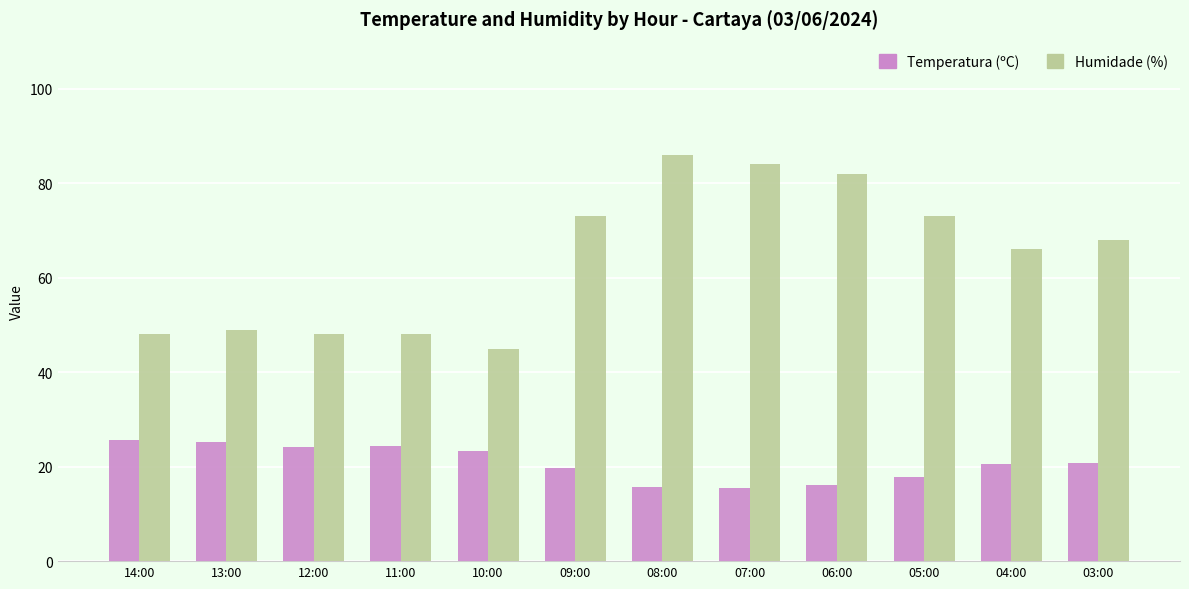

What is the total value across all series at 03:00?

88.7